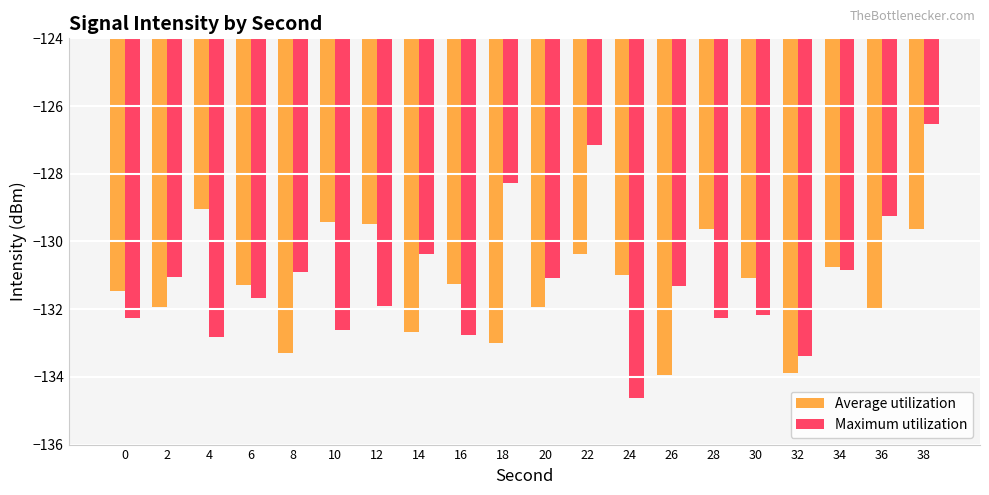

Rank the series at 18 from lowest to highest value.

Average utilization, Maximum utilization